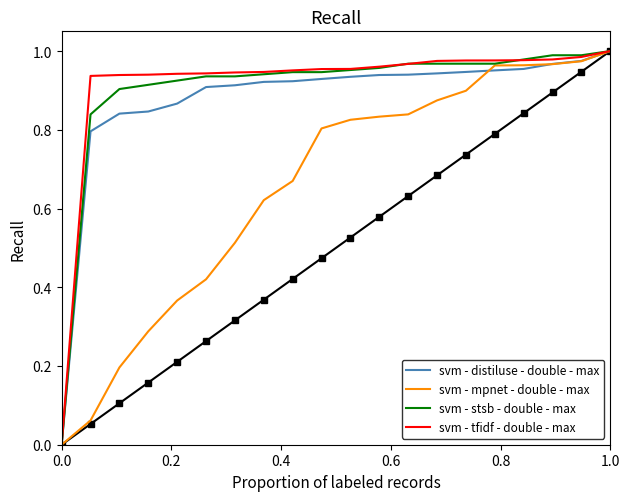

How many lines are shown in the chart?

4